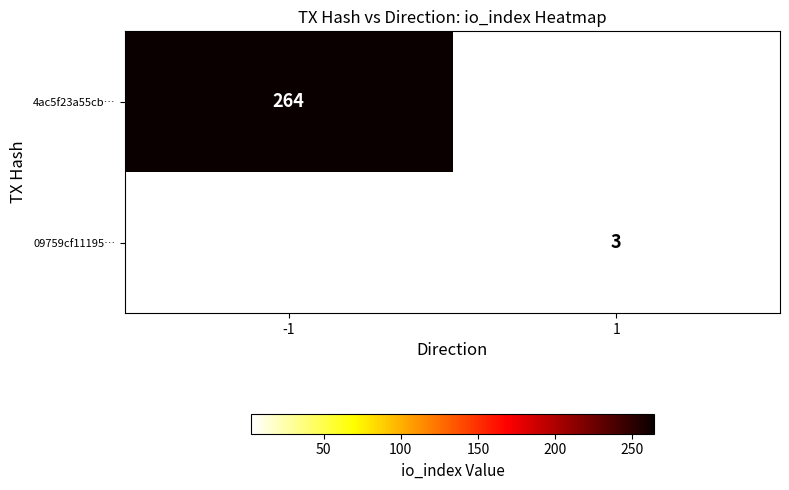

Which category has the highest value across all series?

-1